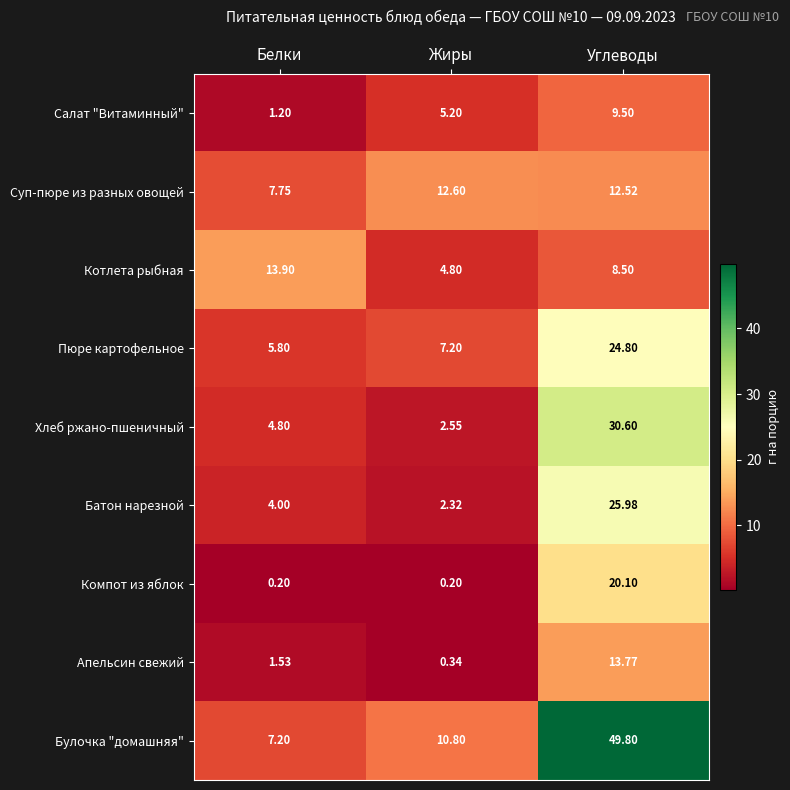

At how many categories does at least one series exceed 30?

1